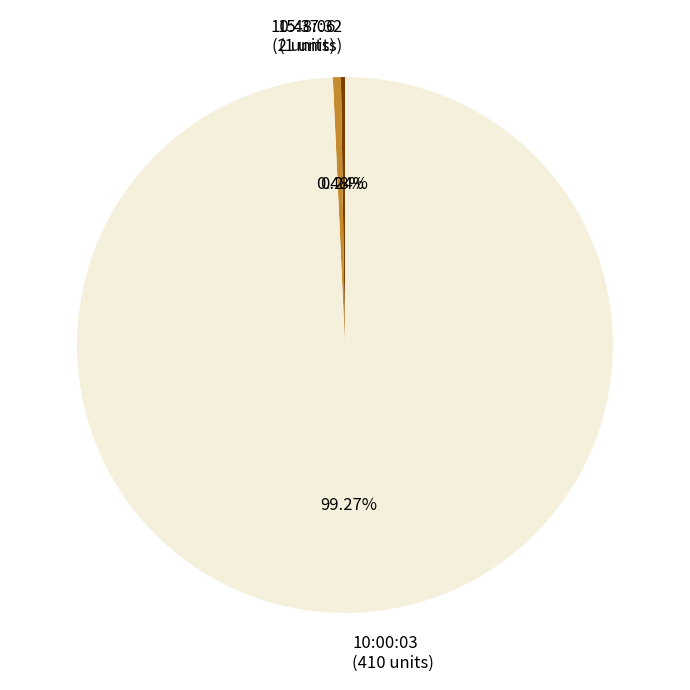

Which has a higher value, 10:48:06 (2 units) or 10:00:03 (410 units)?

10:00:03 (410 units)